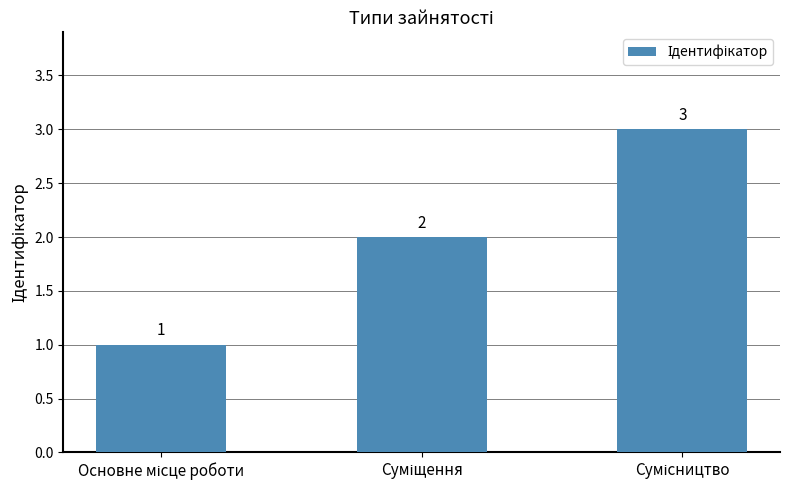

What is the sum of all values?

6